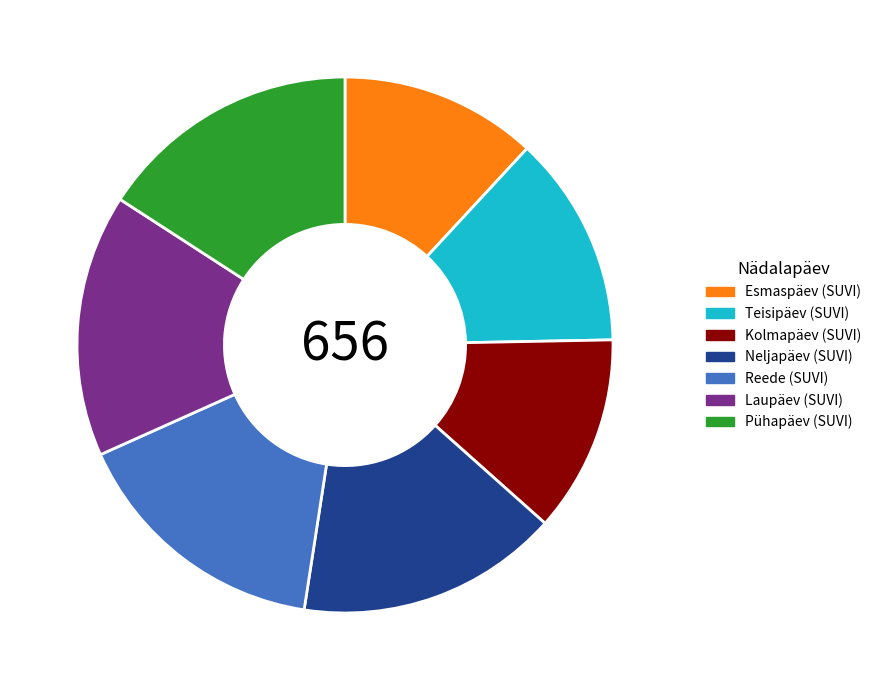

Combined, do Reede (SUVI) and Kolmapäev (SUVI) account for over 50%?

No